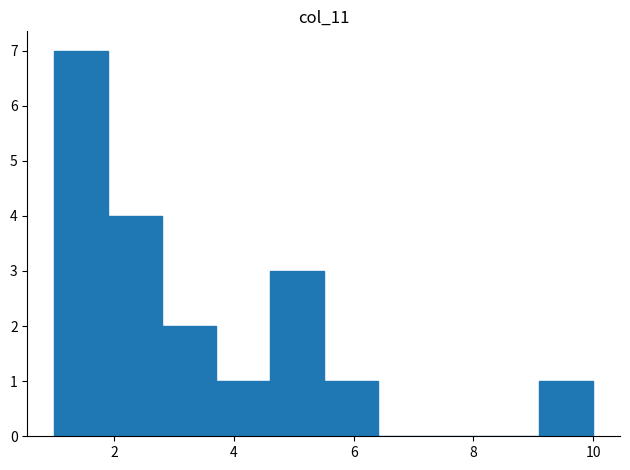

Reading left to right, list every bar in this chart as the range it spans on the x-axis followed by its height. Neither the bar edges nor the heights are printed on the chart, so give them approximately, as read against the axes.

1.0 to 1.9: 7
1.9 to 2.8: 4
2.8 to 3.7: 2
3.7 to 4.6: 1
4.6 to 5.5: 3
5.5 to 6.4: 1
6.4 to 7.3: 0
7.3 to 8.2: 0
8.2 to 9.1: 0
9.1 to 10.0: 1